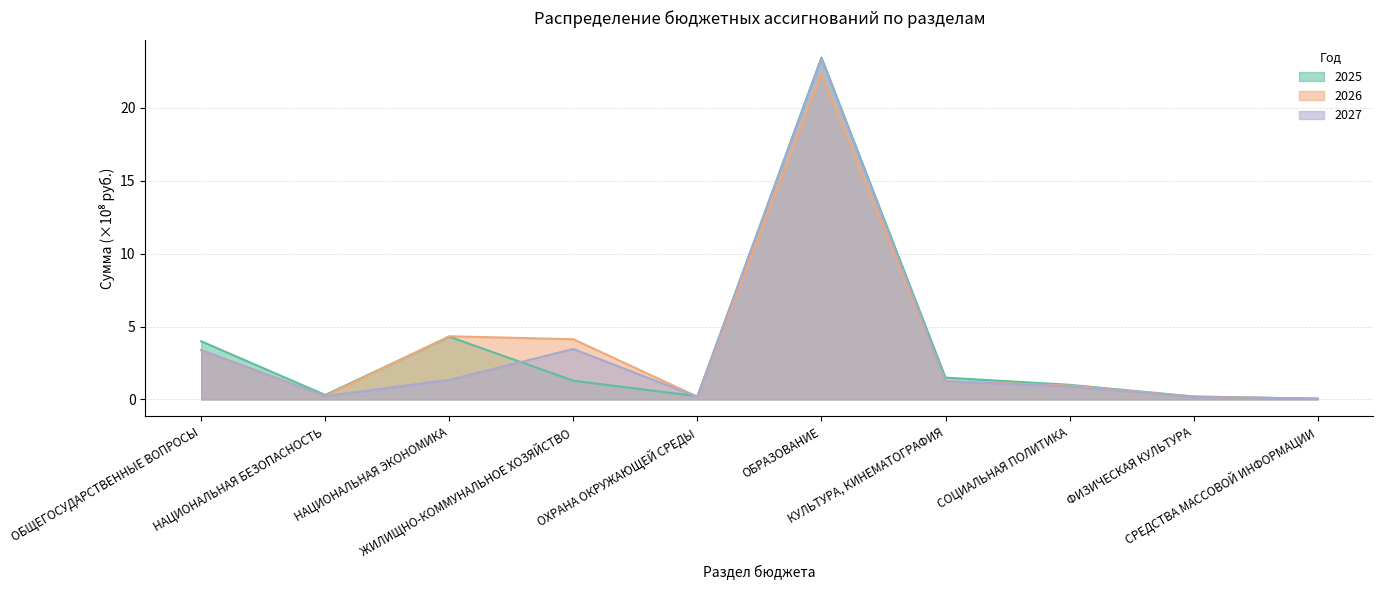

Does the chart display data point markers on the line(s)?

No